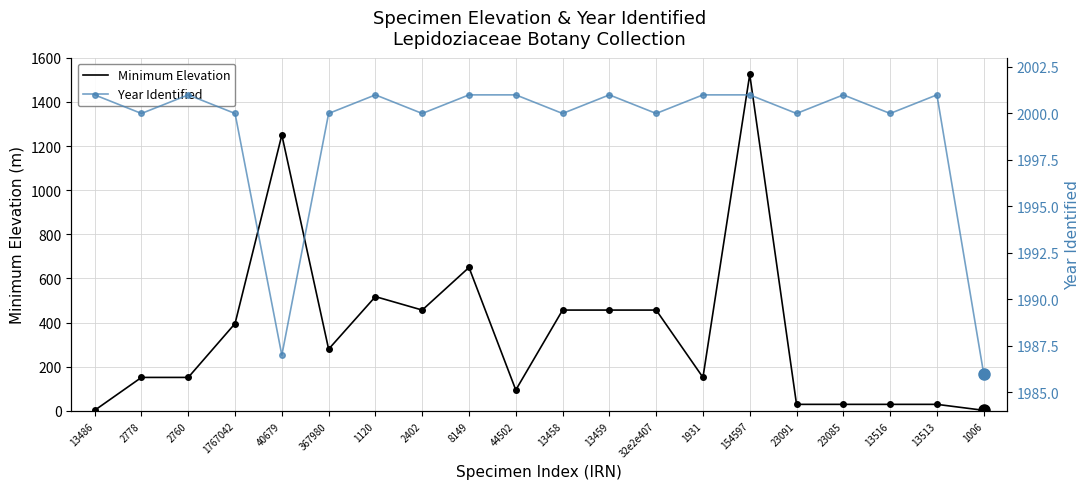

True or false: Year Identified has more than 0 points higher than both neighbors.

True